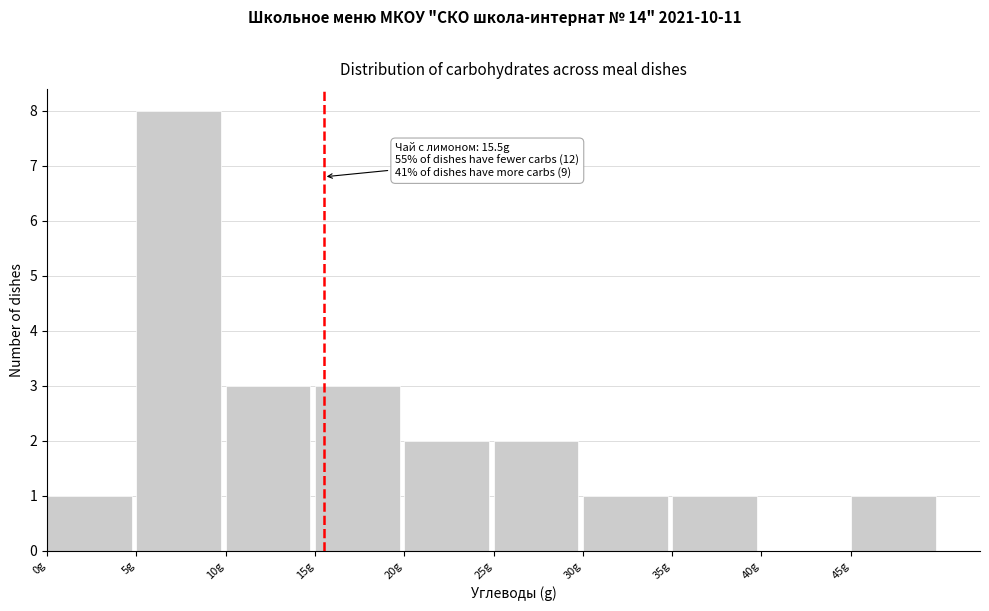

Which range on the x-axis has the tallest bar?

5 to 10